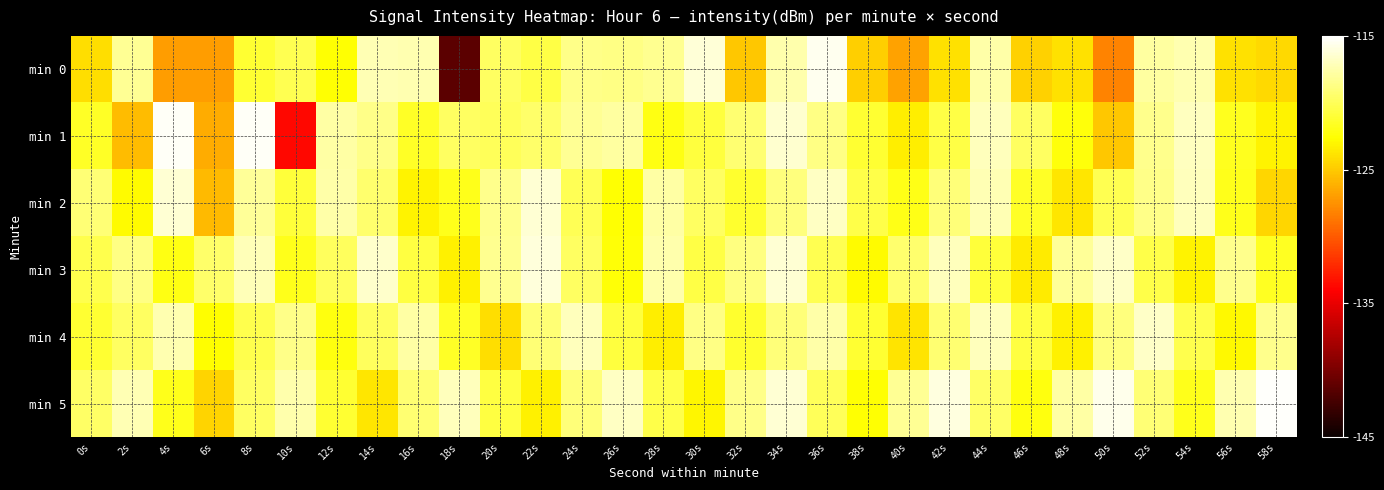

Reading left to right, list all the values displayed in this chart.

min 0: 0s=-124.0	2s=-118.3	4s=-127.0	6s=-127.0	8s=-121.2	10s=-120.2	12s=-122.6	14s=-117.3	16s=-117.4	18s=-141.3	20s=-119.7	22s=-120.6	24s=-118.6	26s=-118.7	28s=-118.3	30s=-116.2	32s=-125.1	34s=-117.5	36s=-115.5	38s=-124.7	40s=-126.7	42s=-123.9	44s=-117.6	46s=-124.6	48s=-124.0	50s=-128.2	52s=-117.9	54s=-117.3	56s=-124.0	58s=-124.3
min 1: 0s=-121.5	2s=-125.7	4s=-115.3	6s=-126.4	8s=-115.3	10s=-133.7	12s=-117.8	14s=-118.5	16s=-121.5	18s=-119.7	20s=-120.0	22s=-119.5	24s=-118.2	26s=-117.9	28s=-122.1	30s=-120.8	32s=-119.3	34s=-116.5	36s=-118.7	38s=-121.2	40s=-123.4	42s=-120.6	44s=-117.1	46s=-119.8	48s=-122.3	50s=-125.1	52s=-118.4	54s=-116.9	56s=-121.7	58s=-123.1
min 2: 0s=-119.2	2s=-122.8	4s=-116.4	6s=-125.7	8s=-118.1	10s=-120.9	12s=-117.6	14s=-119.4	16s=-123.2	18s=-121.8	20s=-118.5	22s=-116.3	24s=-120.1	26s=-122.6	28s=-117.8	30s=-119.7	32s=-121.3	34s=-118.9	36s=-116.8	38s=-120.4	40s=-122.0	42s=-119.1	44s=-117.3	46s=-121.5	48s=-123.7	50s=-120.2	52s=-118.6	54s=-117.0	56s=-121.9	58s=-124.4
min 3: 0s=-120.3	2s=-118.7	4s=-122.1	6s=-119.5	8s=-117.2	10s=-121.8	12s=-119.9	14s=-116.6	16s=-120.7	18s=-123.3	20s=-118.3	22s=-116.1	24s=-119.8	26s=-122.4	28s=-117.5	30s=-120.6	32s=-118.8	34s=-116.4	36s=-120.2	38s=-122.8	40s=-119.4	42s=-117.1	44s=-120.9	46s=-123.5	48s=-118.1	50s=-116.7	52s=-120.5	54s=-123.1	56s=-118.4	58s=-121.6
min 4: 0s=-121.1	2s=-119.8	4s=-117.4	6s=-122.7	8s=-120.3	10s=-118.6	12s=-122.2	14s=-119.9	16s=-117.7	18s=-121.5	20s=-124.1	22s=-119.2	24s=-117.0	26s=-120.8	28s=-123.4	30s=-118.7	32s=-121.3	34s=-119.0	36s=-117.6	38s=-121.2	40s=-123.8	42s=-119.3	44s=-117.1	46s=-120.7	48s=-123.3	50s=-118.9	52s=-116.7	54s=-120.3	56s=-122.9	58s=-118.5
min 5: 0s=-119.6	2s=-117.3	4s=-121.9	6s=-124.5	8s=-119.7	10s=-117.5	12s=-121.1	14s=-123.7	16s=-119.3	18s=-117.1	20s=-120.7	22s=-123.3	24s=-119.0	26s=-116.8	28s=-120.4	30s=-123.0	32s=-118.6	34s=-116.4	36s=-120.0	38s=-122.6	40s=-118.2	42s=-116.0	44s=-119.6	46s=-122.2	48s=-117.8	50s=-115.6	52s=-119.2	54s=-121.8	56s=-117.4	58s=-115.2